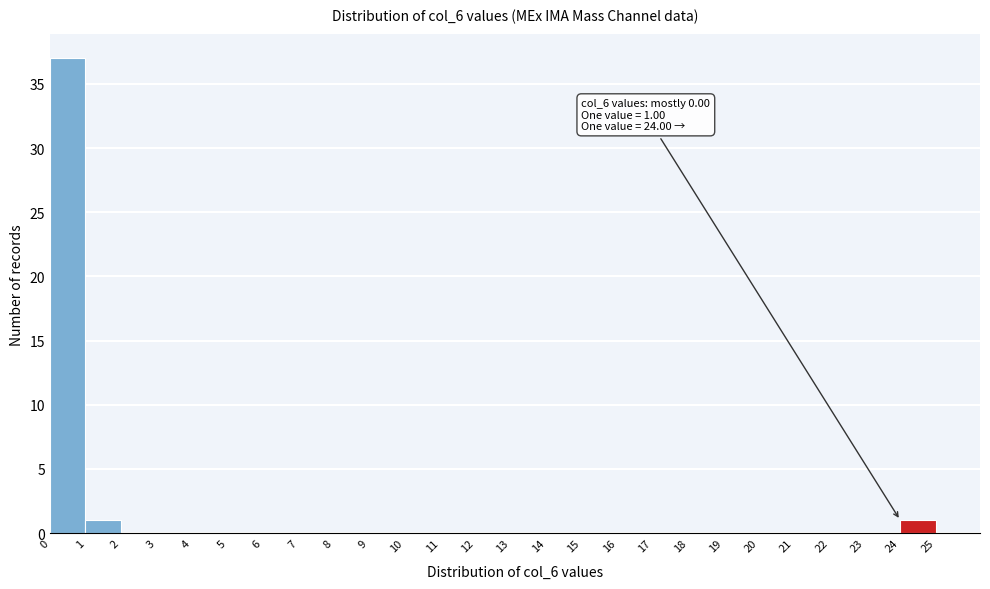

Over which range of the x-axis is the bar tallest?

0 to 1